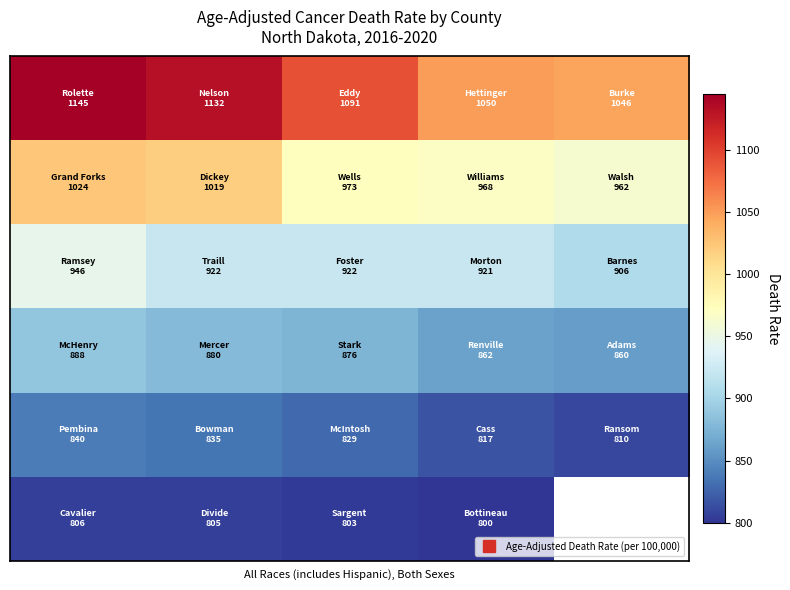

What is the total value across all series at 3?

5419.0